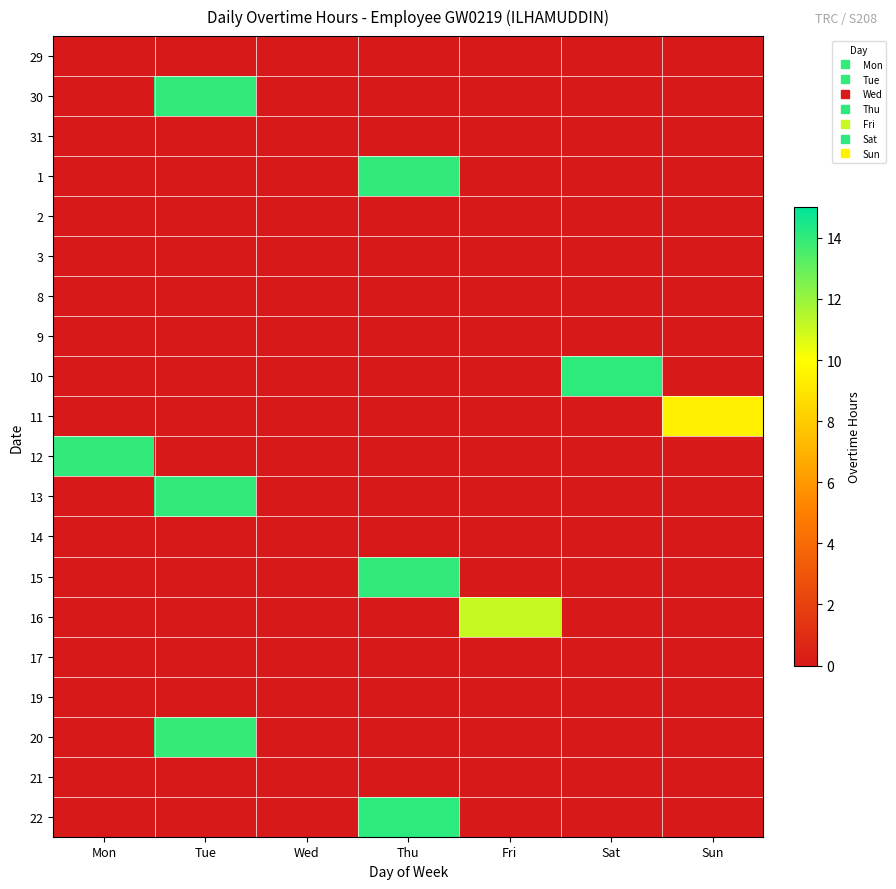

What is the spread (max minus min) of values at Thu?

14.1